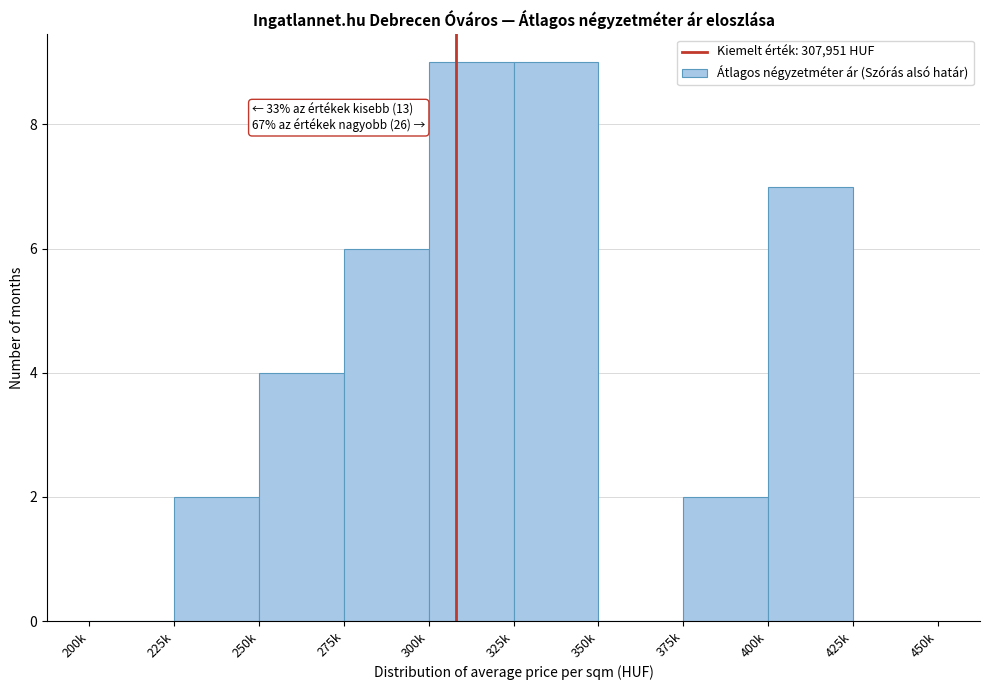

Reading right to left, list all the values displayed in this chart.

425k=0	400k=7	375k=2	350k=0	325k=9	300k=9	275k=6	250k=4	225k=2	200k=0